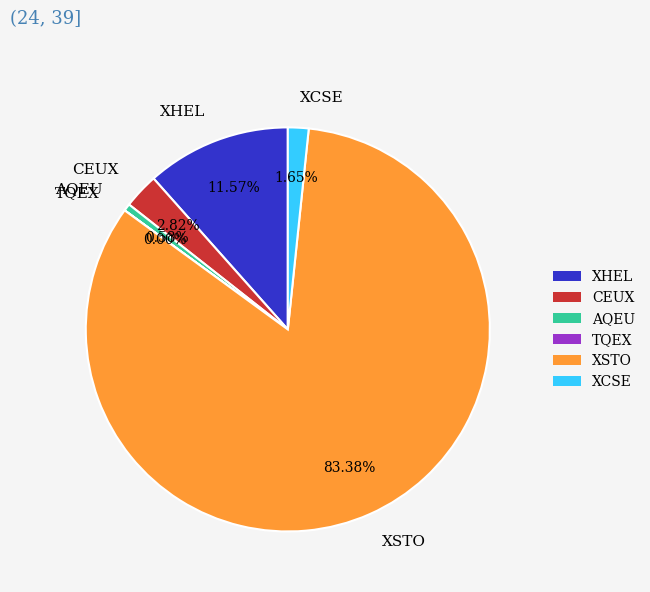

To the nearest percent, what is the difference between the largest and smallest slice percentages?

83%